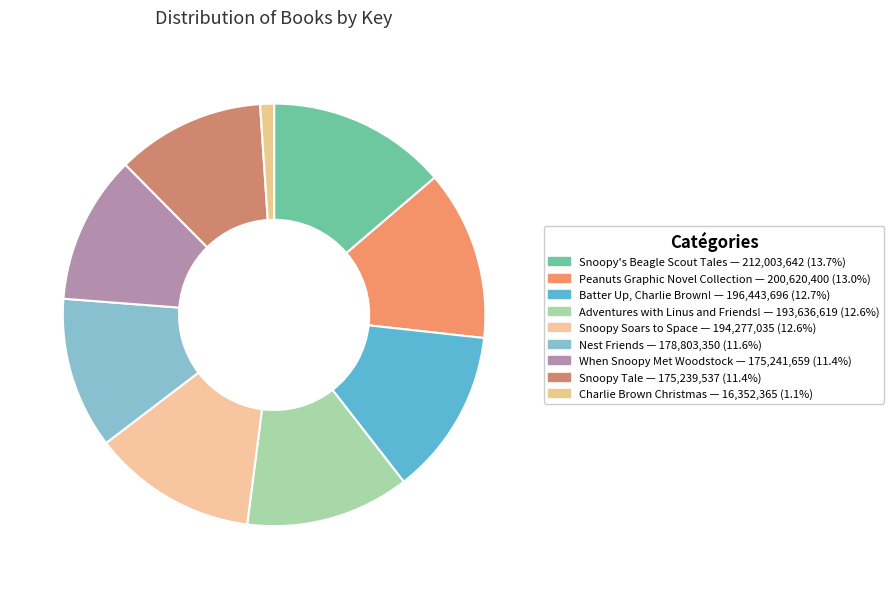

Combined, what portion of the pie is Charlie Brown Christmas and Snoopy's Beagle Scout Tales?

14.8%